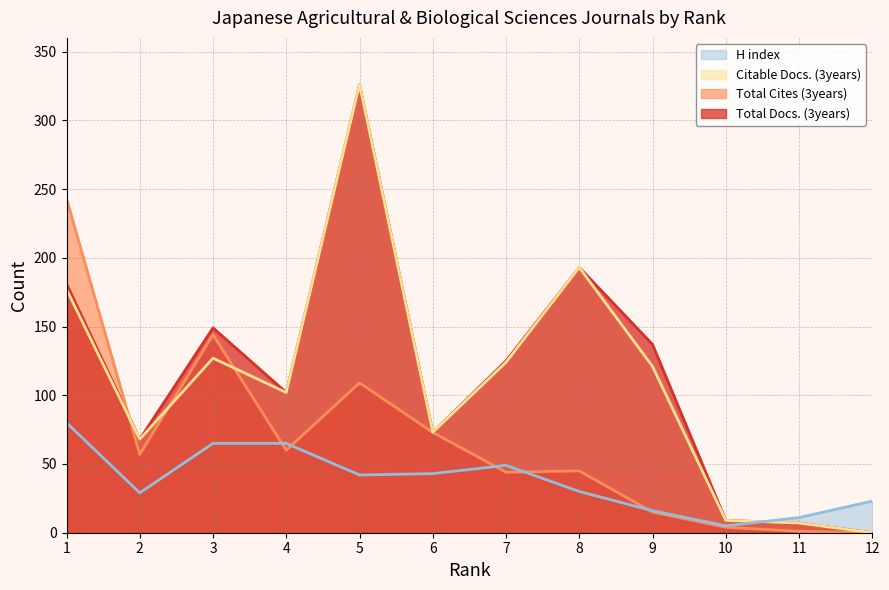

At which category does the chart reach its minimum across all series?

12